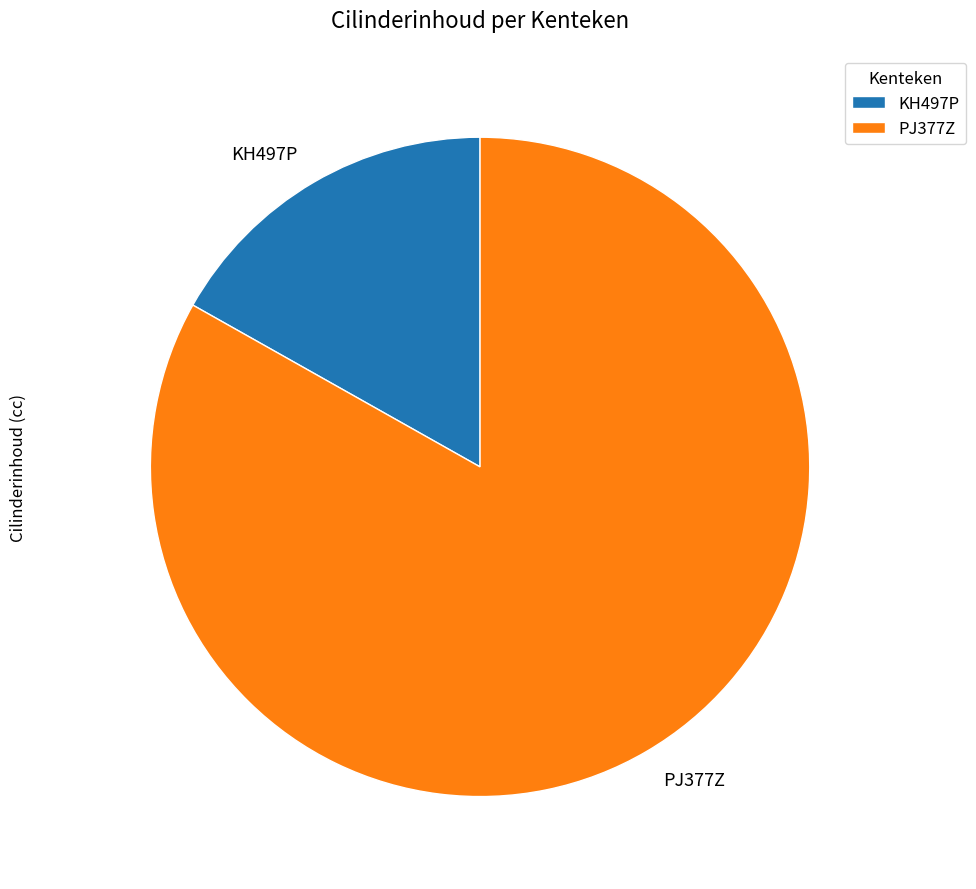

Rank the categories by value from lowest to highest.

KH497P, PJ377Z